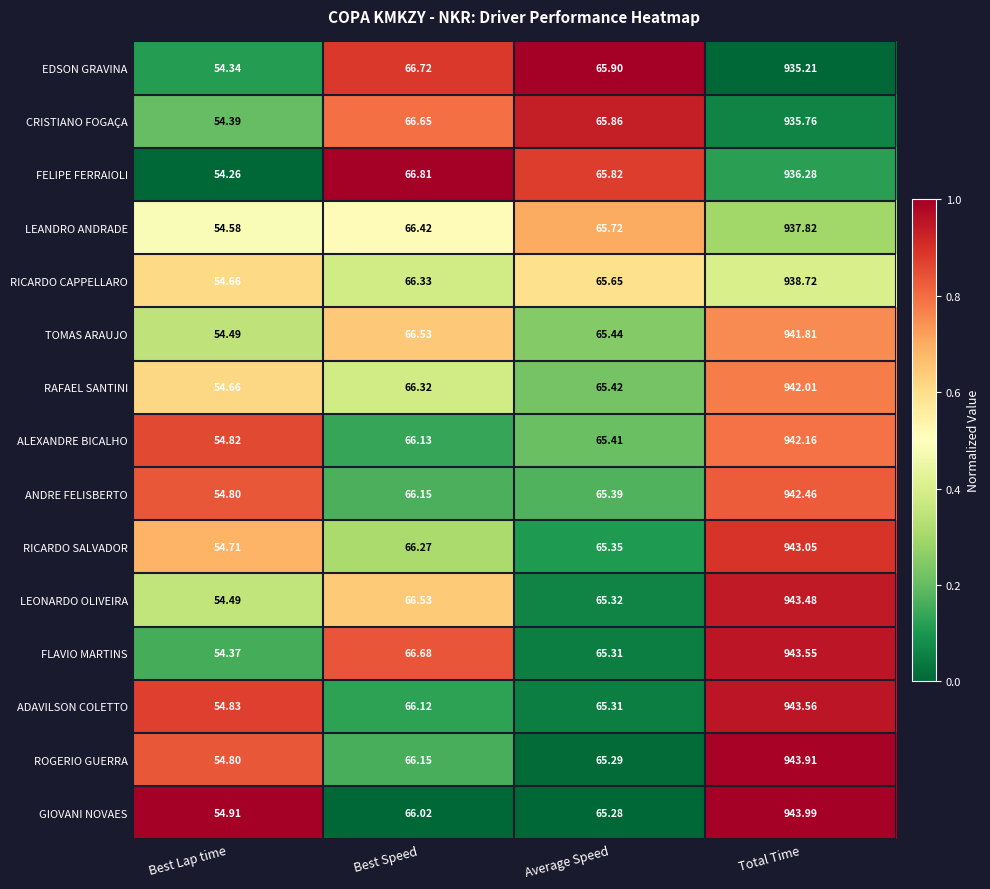

At which category is the sum across all series the highest?

Total Time